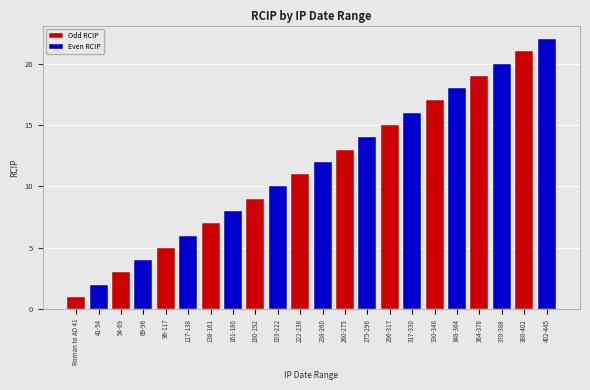

Which category has the lowest value in the Even RCIP series?

Roman to AD 41